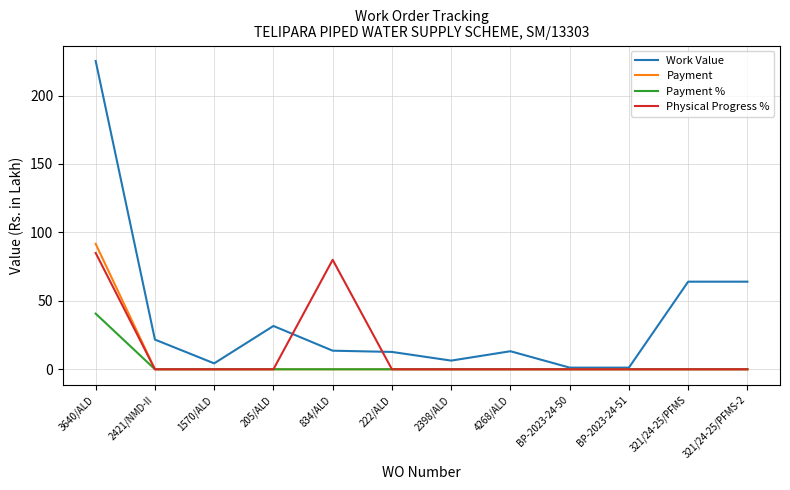

How many lines are shown in the chart?

4